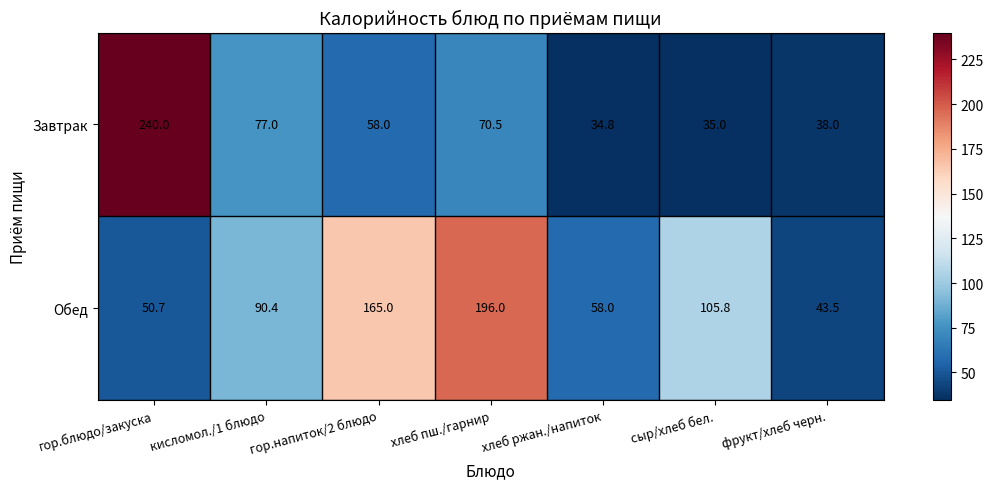

What is the difference between the second highest and second lowest values in the Завтрак series?

42.0